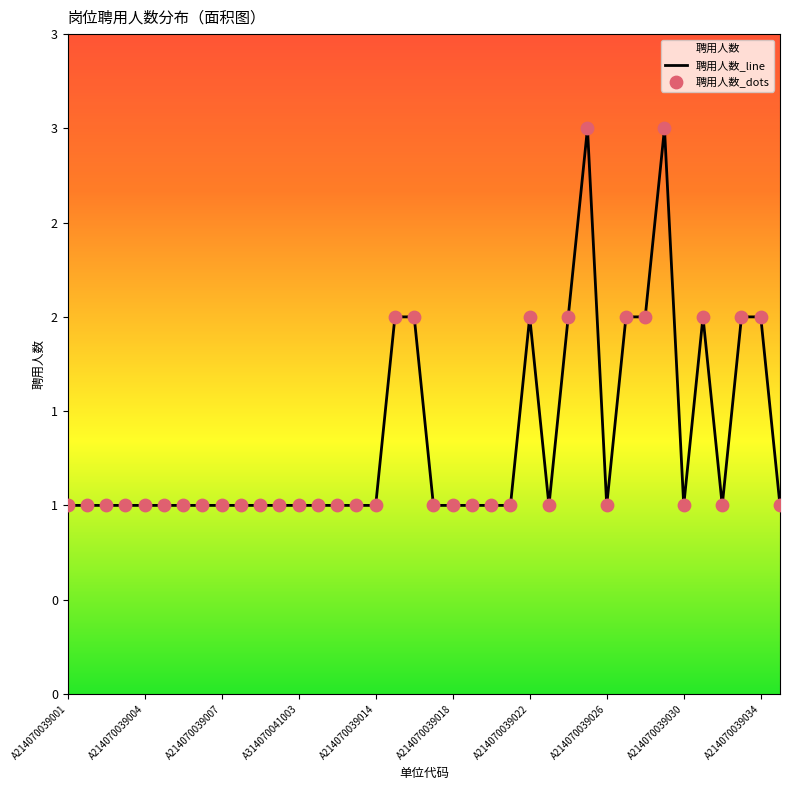

Which series contains the highest Y value?

聘用人数_line